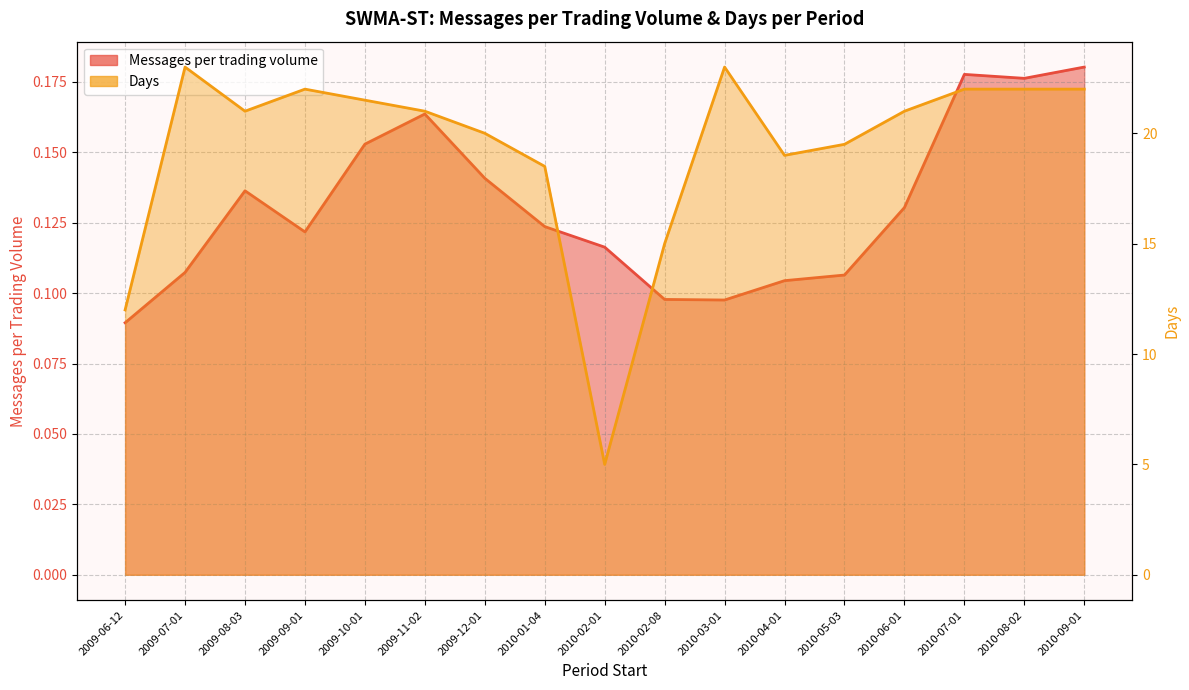

At which label is Messages per trading volume closest to 0?

2009-06-12